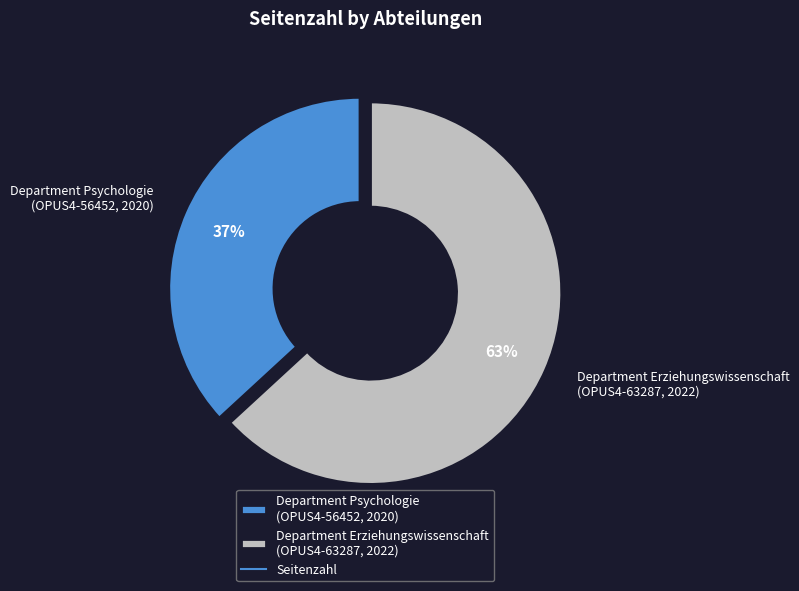

Which category has the biggest portion of the pie?

Department Erziehungswissenschaft (OPUS4-63287, 2022)